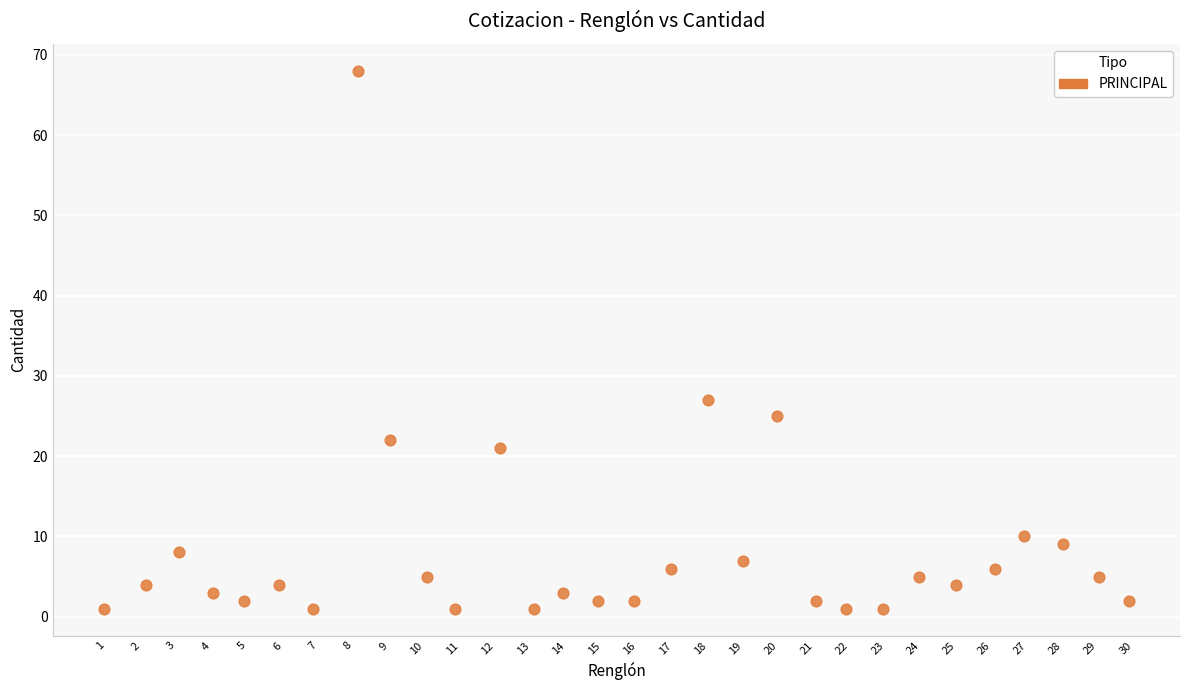

What is the range of Y values (max minus min)?

67